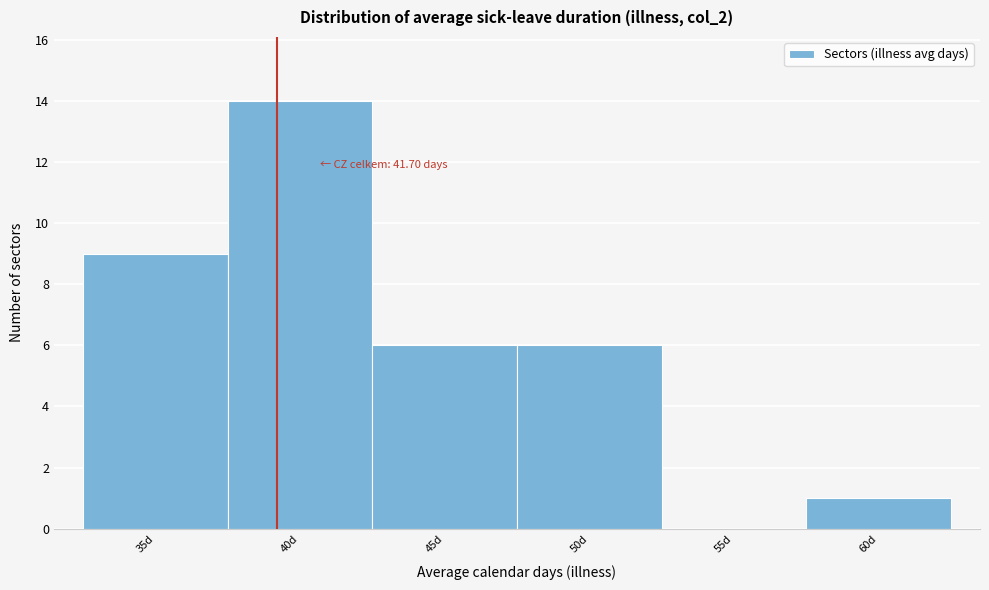

Reading left to right, extract all data points from this chart.

35d=9	40d=14	45d=6	50d=6	55d=0	60d=1